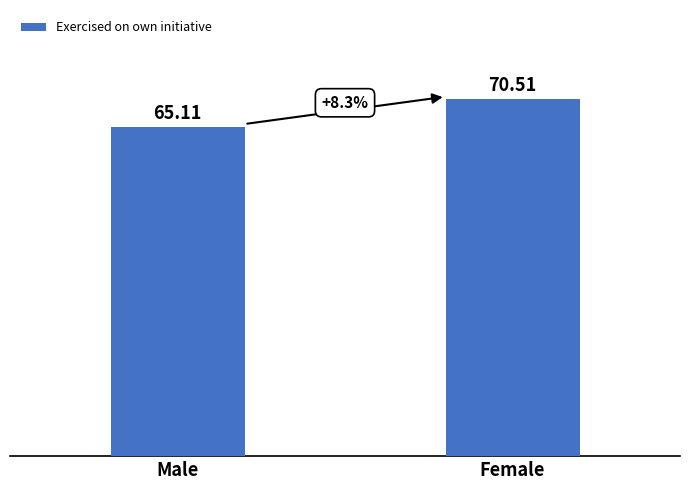

The value at Female is 38.8. True or false?

False